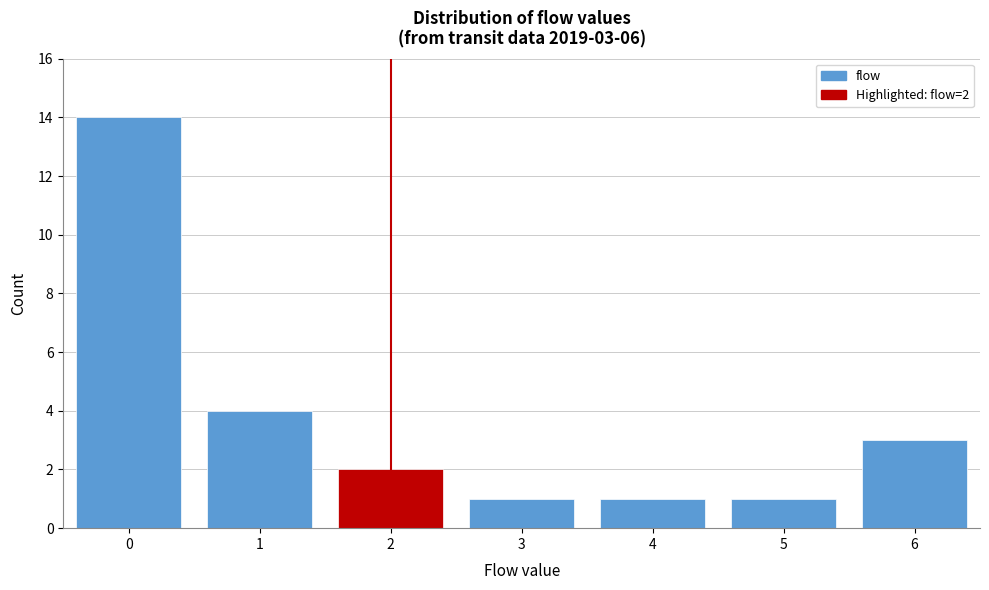

Reading left to right, extract all data points from this chart.

0=14	1=4	2=2	3=1	4=1	5=1	6=3